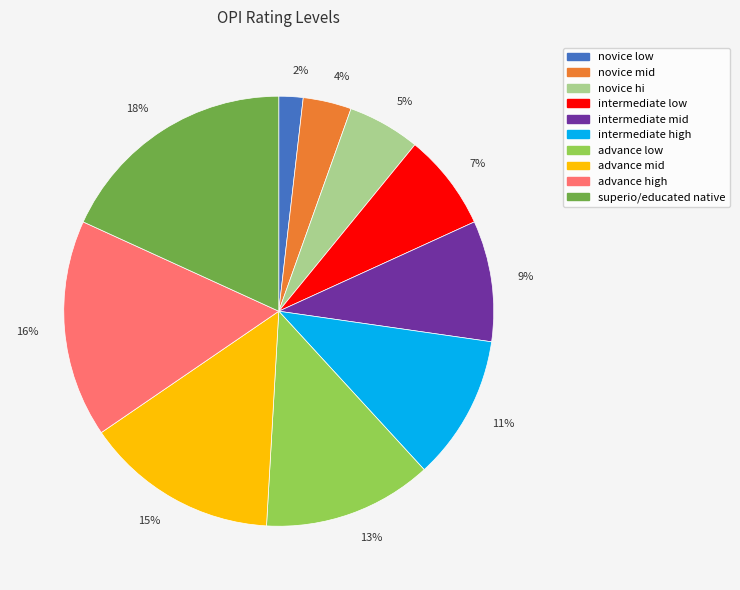

Combined, do 16% and 9% account for over 50%?

No